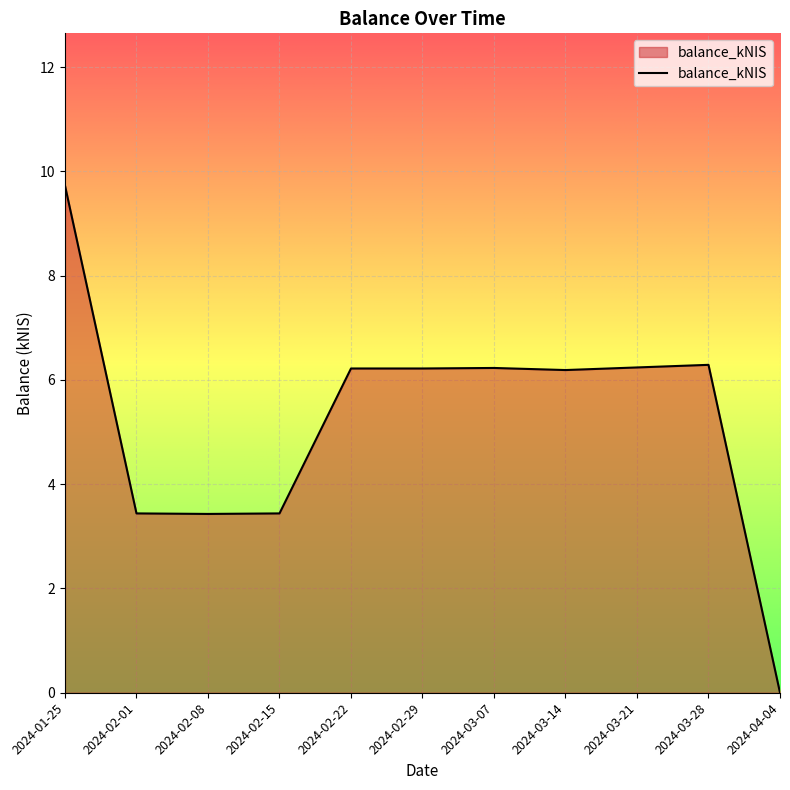

At which label does the data first exceed 6?

2024-01-25